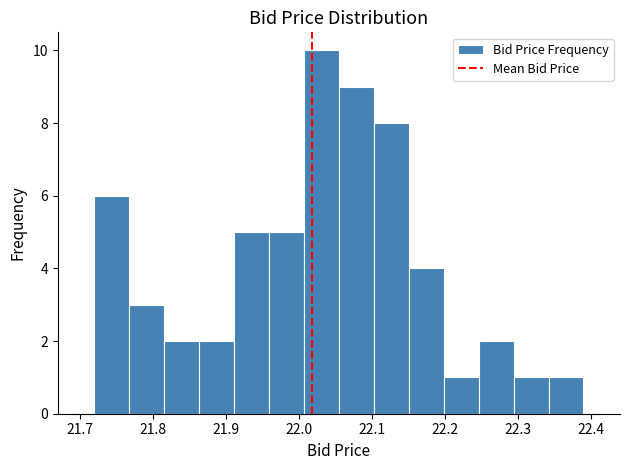

Reading left to right, list every bar in this chart as the range it spans on the x-axis followed by its height. Neither the bar edges nor the heights are printed on the chart, so give them approximately, as read against the axes.

21.72 to 21.77: 6
21.77 to 21.82: 3
21.82 to 21.86: 2
21.86 to 21.91: 2
21.91 to 21.96: 5
21.96 to 22.01: 5
22.01 to 22.06: 10
22.06 to 22.10: 9
22.10 to 22.15: 8
22.15 to 22.20: 4
22.20 to 22.25: 1
22.25 to 22.29: 2
22.29 to 22.34: 1
22.34 to 22.39: 1